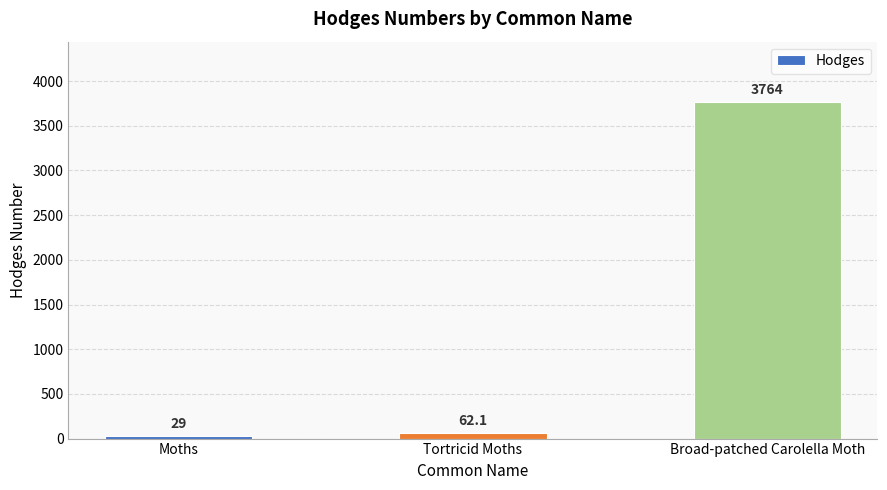

What is the sum of the values at Broad-patched Carolella Moth and Tortricid Moths?

3826.1